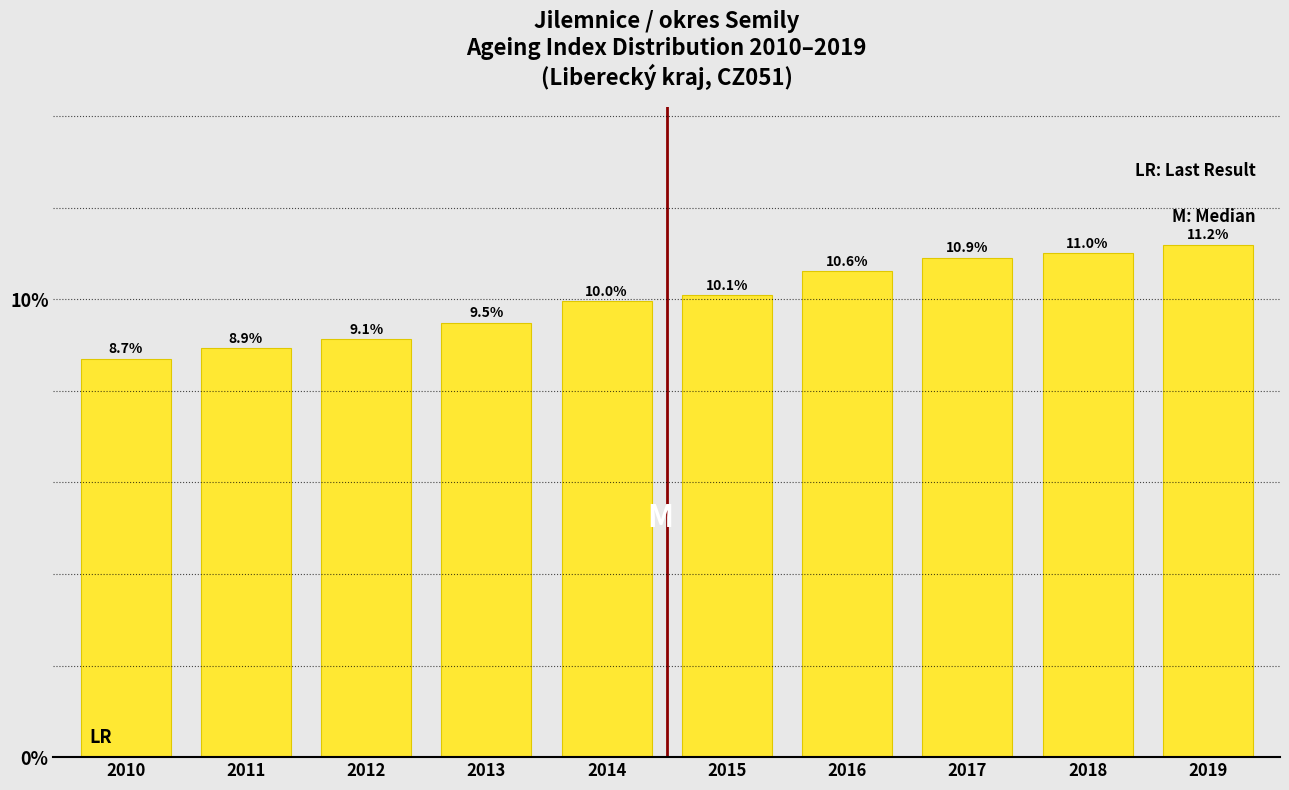

Reading left to right, transcribe all the data shown in this chart.

8.7	8.9	9.1	9.5	10.0	10.1	10.6	10.9	11.0	11.2